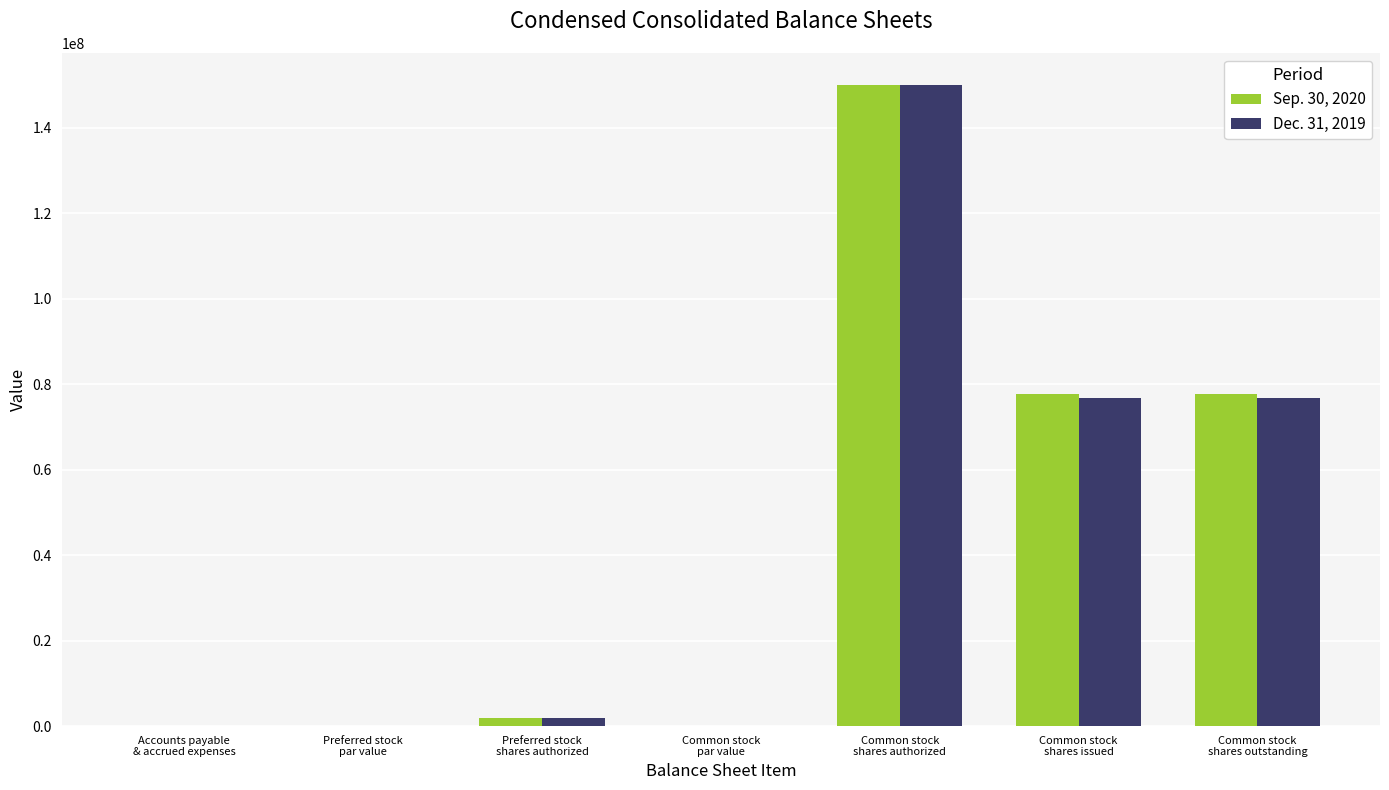

What is the highest value of the Dec. 31, 2019 series?

150000000.0